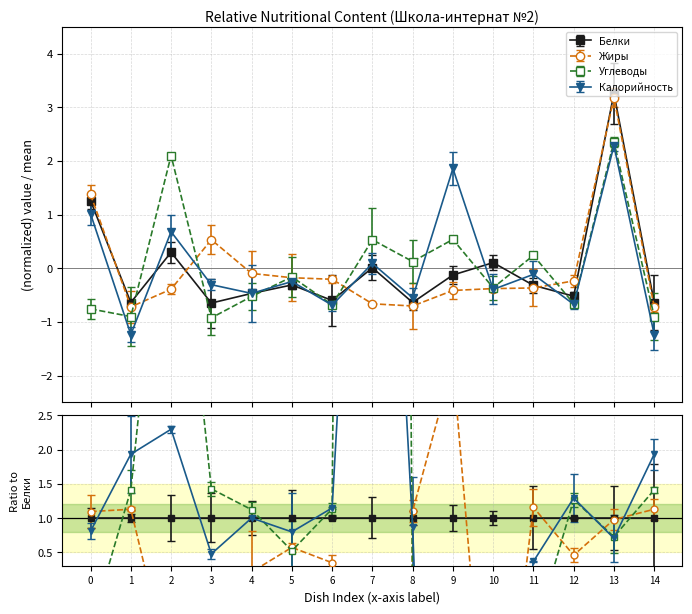

True or false: Жиры has a value of -0.7 at 9.

False